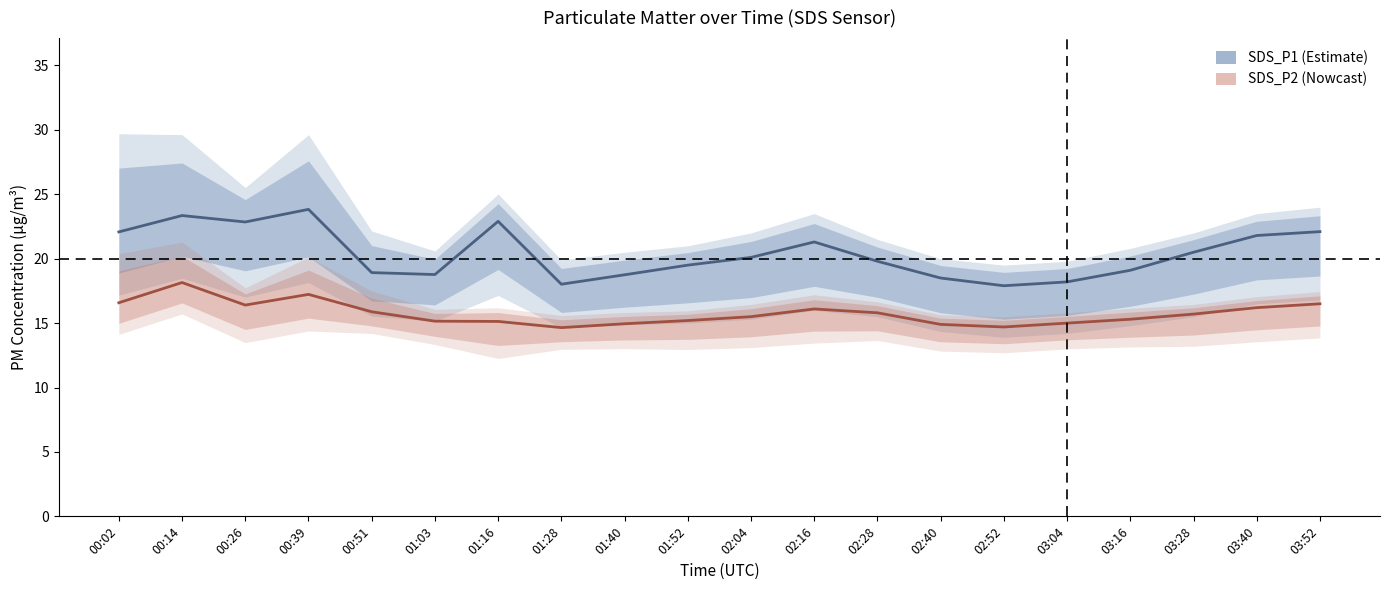

Rank the series at 02:52 from highest to lowest value.

SDS_P1, SDS_P2